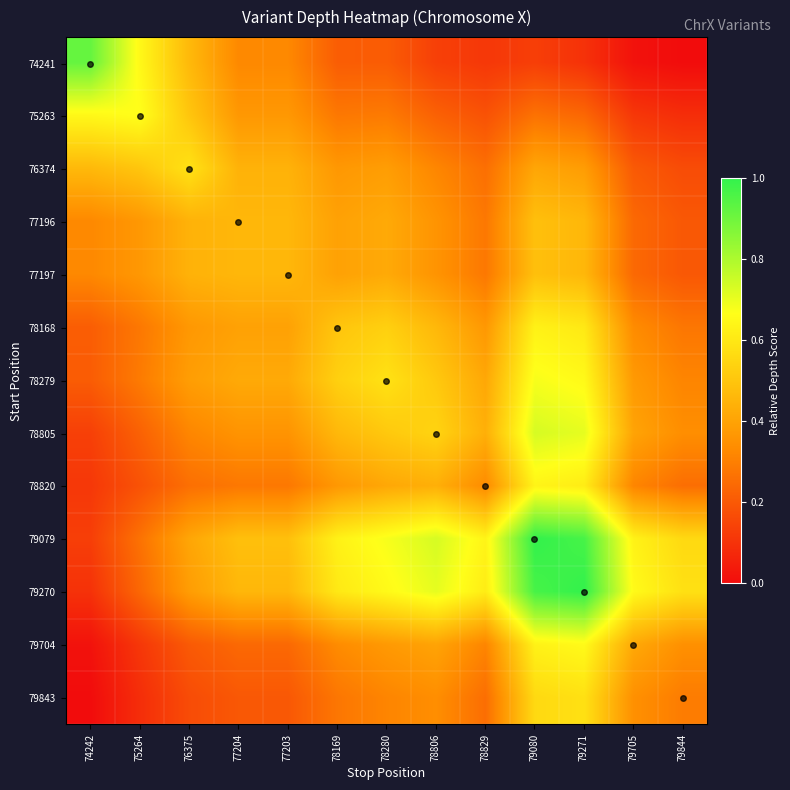

Between 74242 and 78806, which series saw the biggest shift?

74241